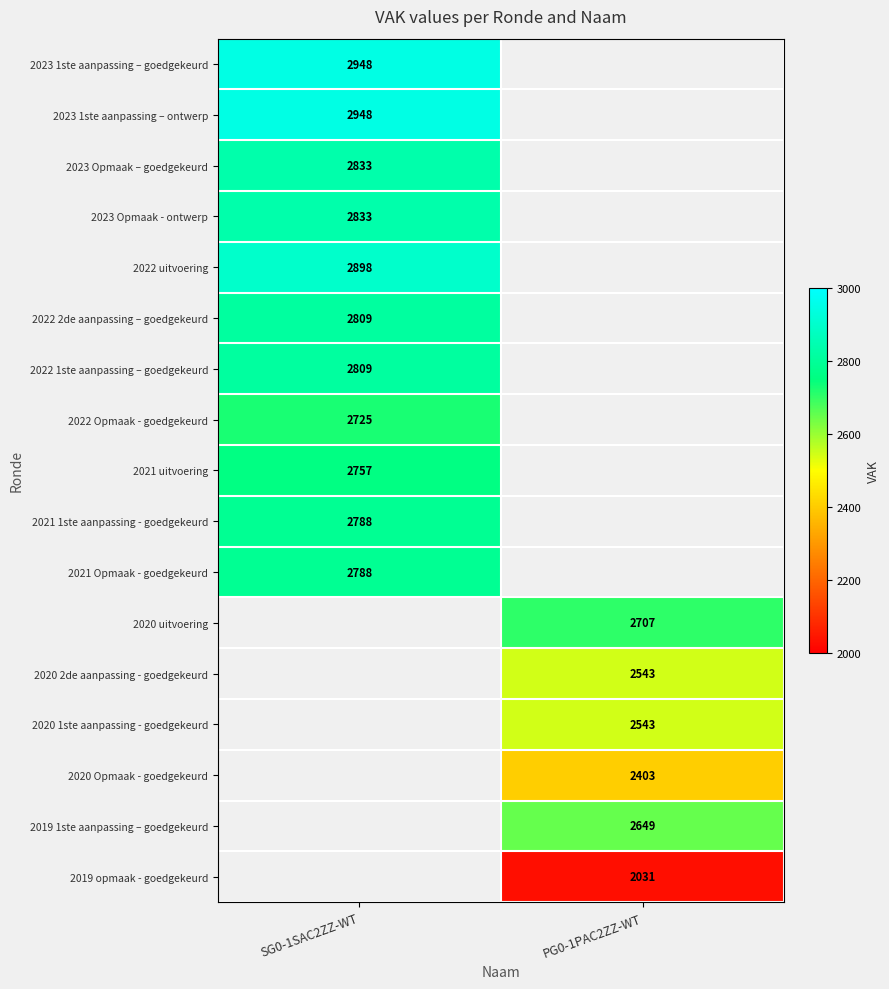

At how many categories does at least one series exceed 2245?

2